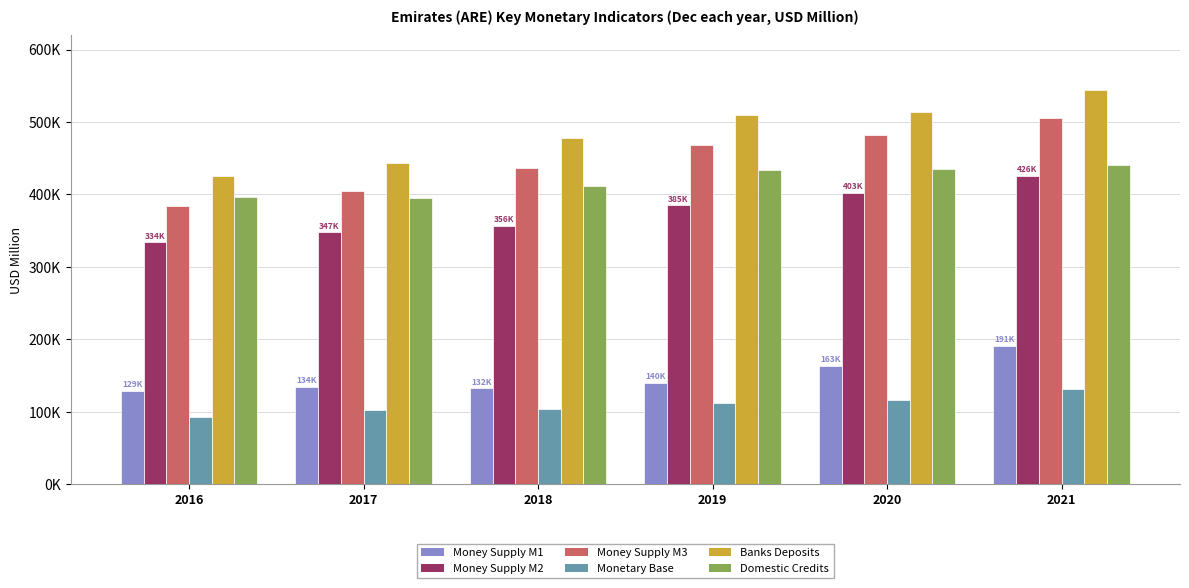

Are the bars horizontal?

No